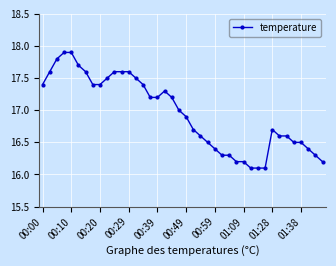

What is the smallest value displayed?

16.1